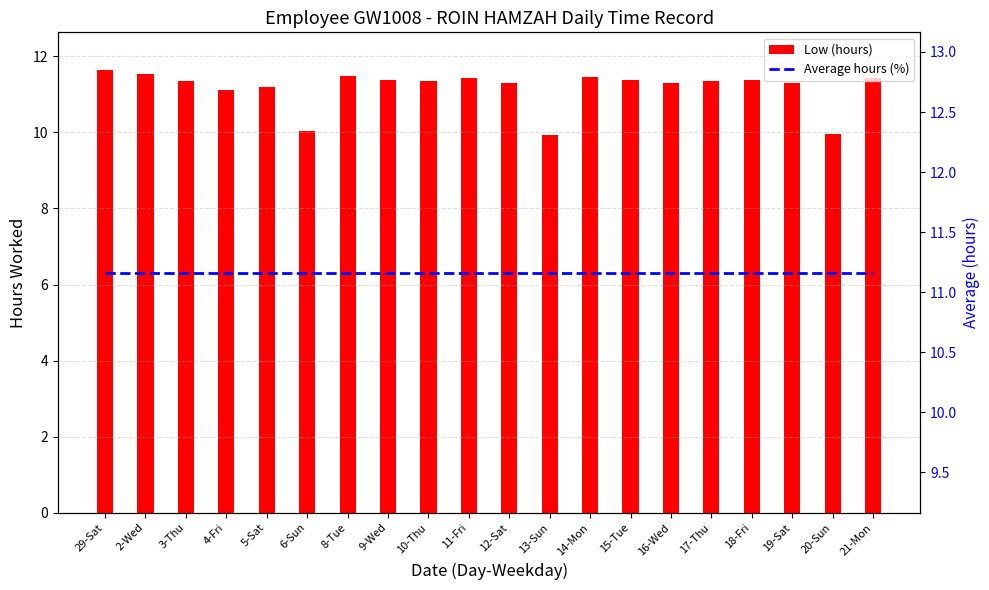

Reading right to left, transcribe all the data shown in this chart.

Low (hours): 11.4	10.0	11.3	11.4	11.3	11.3	11.4	11.4	9.9	11.3	11.4	11.3	11.4	11.5	10.0	11.2	11.1	11.3	11.5	11.6
Average hours (%): 11.2	11.2	11.2	11.2	11.2	11.2	11.2	11.2	11.2	11.2	11.2	11.2	11.2	11.2	11.2	11.2	11.2	11.2	11.2	11.2